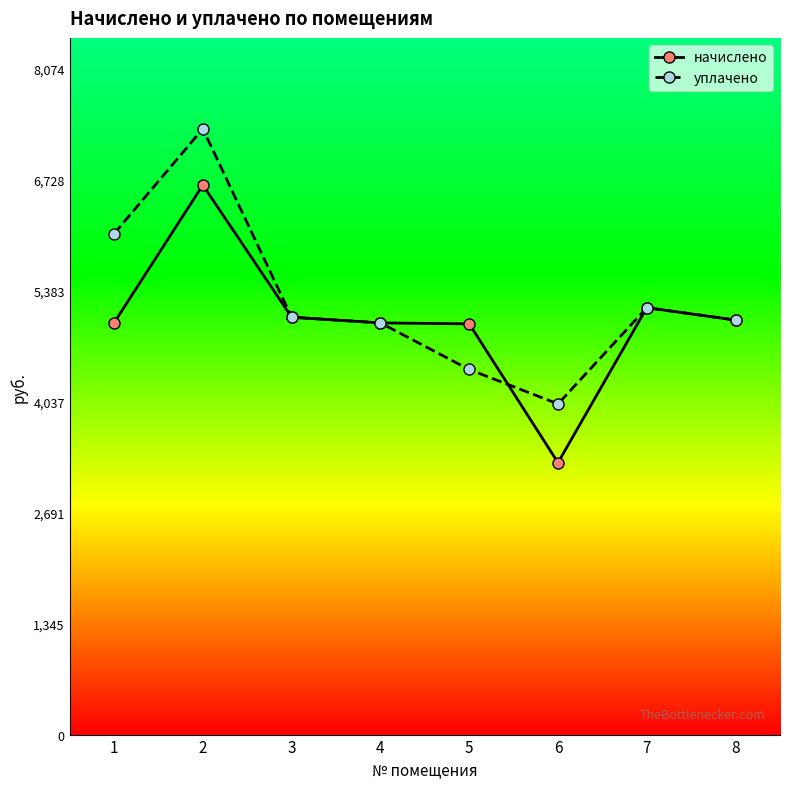

How many data points in начислено are less than 5022?

4